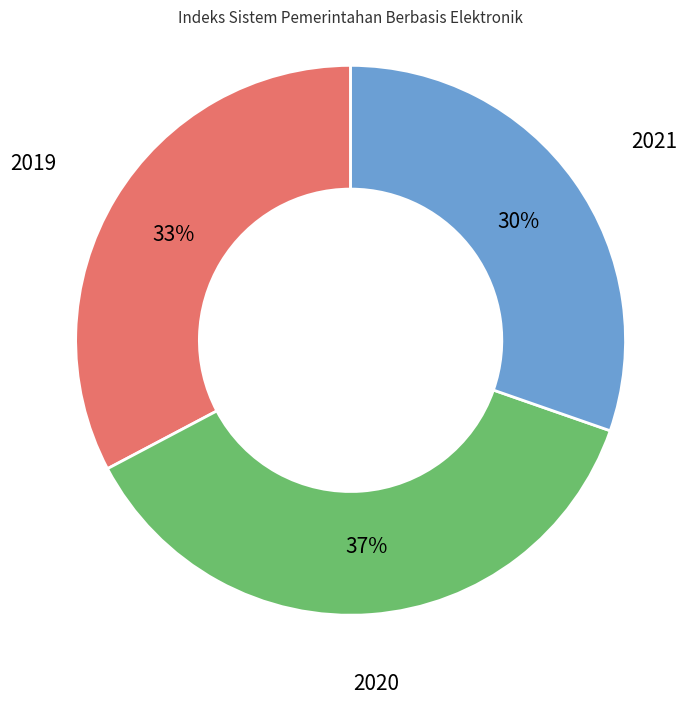

Which category has the biggest portion of the pie?

2020